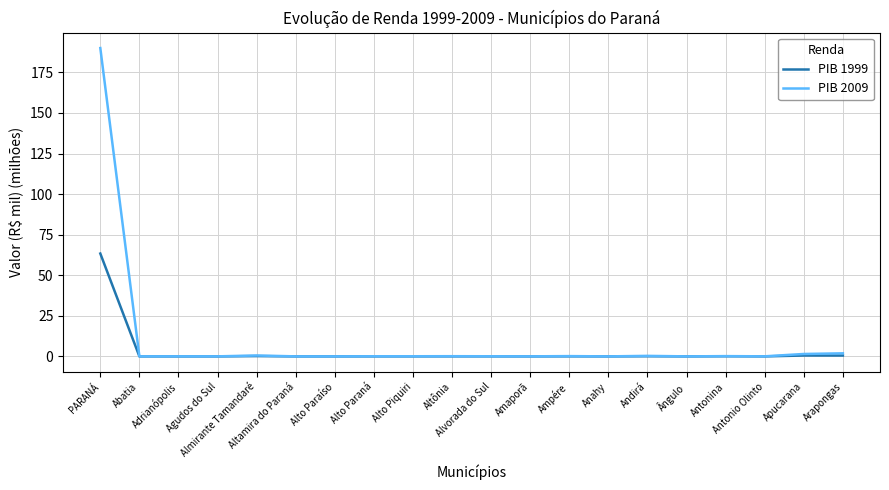

List the series in order of their peak value, lowest first.

PIB 1999, PIB 2009